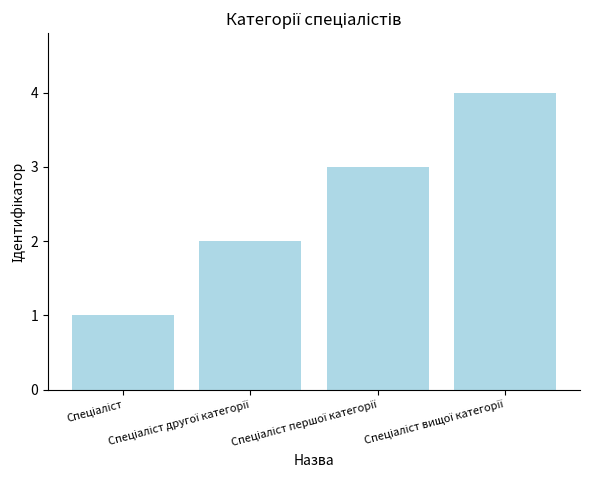

What is the sum of all values?

10